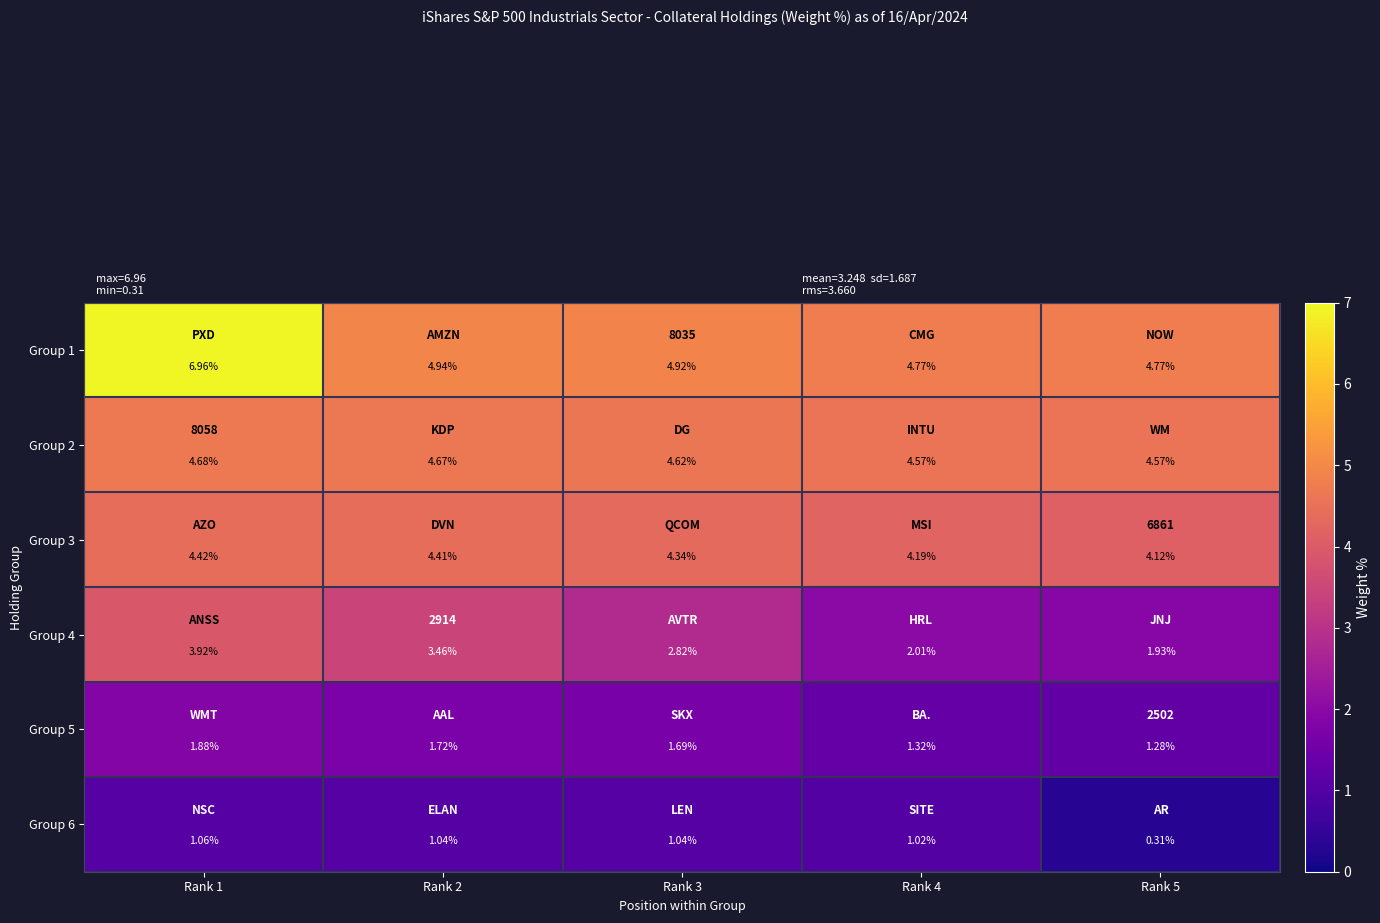

What is the total value across all series at Rank 4?

17.9